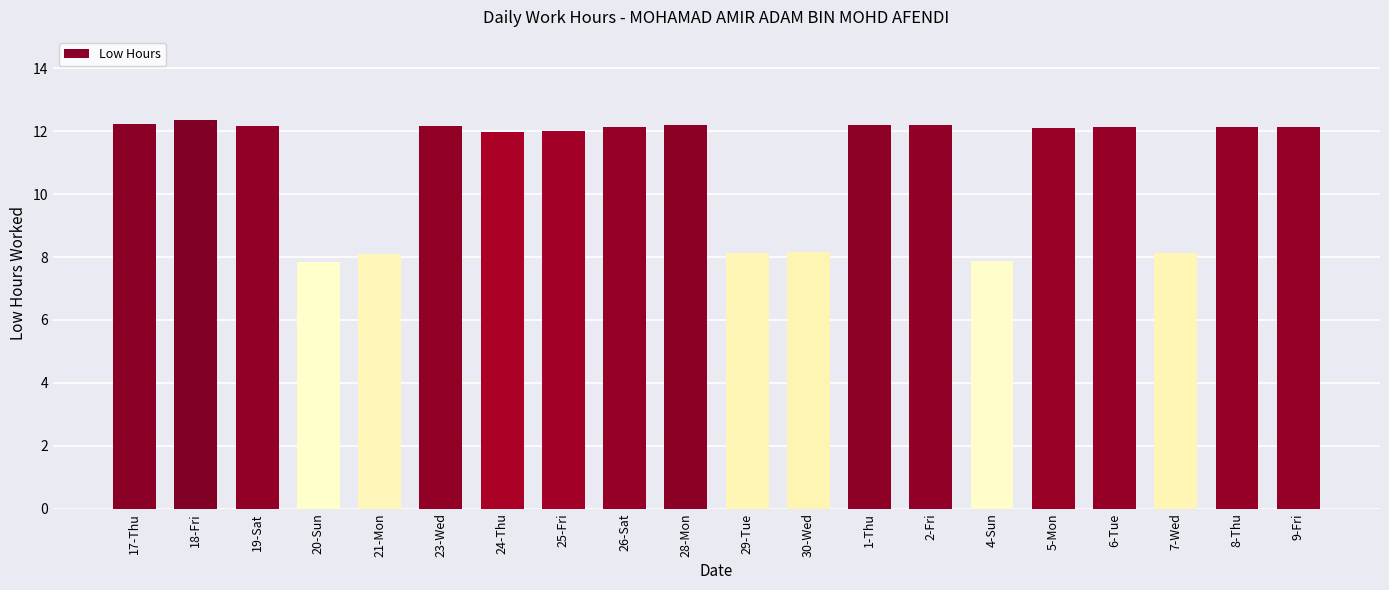

What is the sum of all values?

218.4